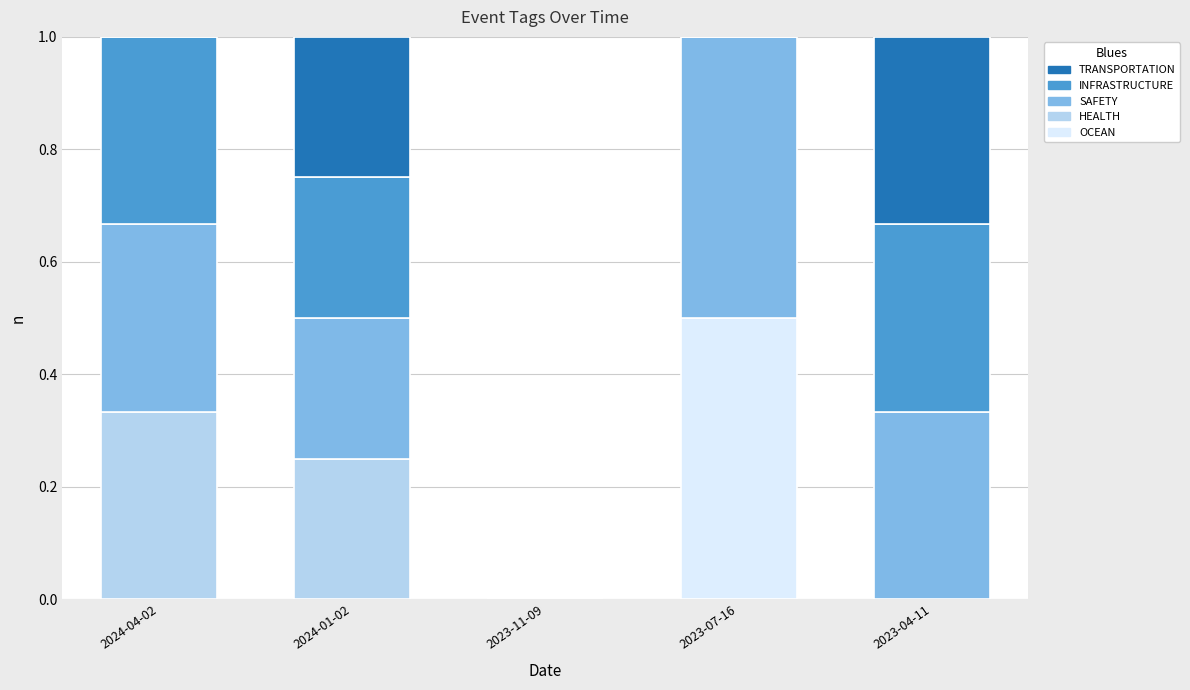

The value of OCEAN at 2024-04-02 is 0.0. True or false?

True